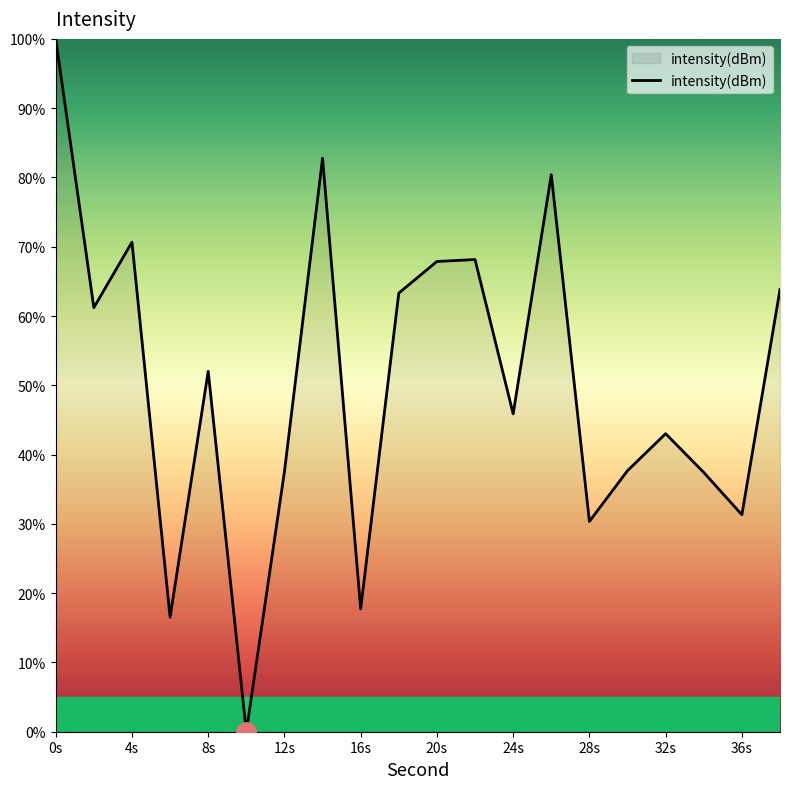

How many values exceed 52?

10